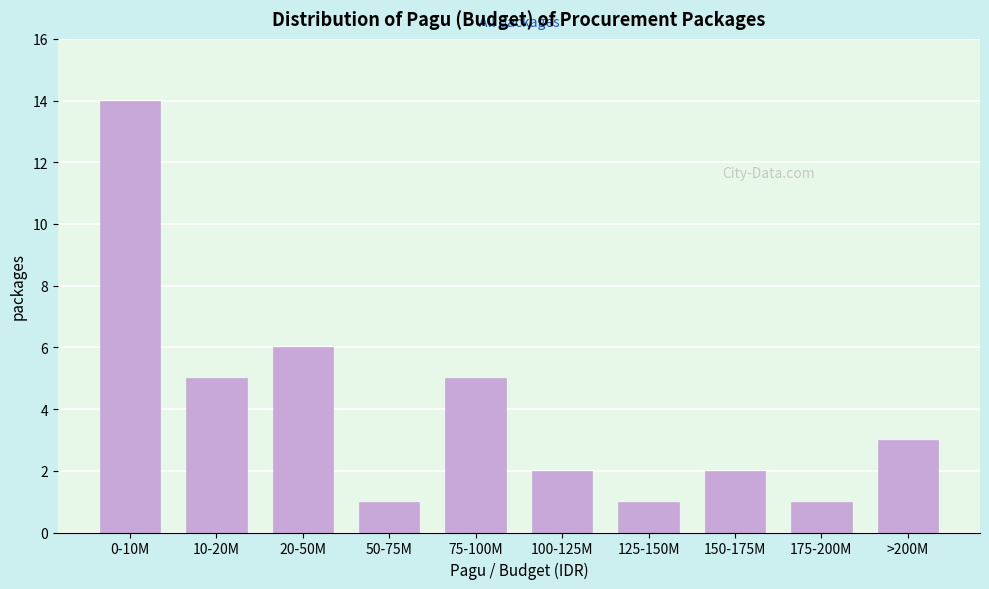

Reading right to left, extract all data points from this chart.

3	1	2	1	2	5	1	6	5	14